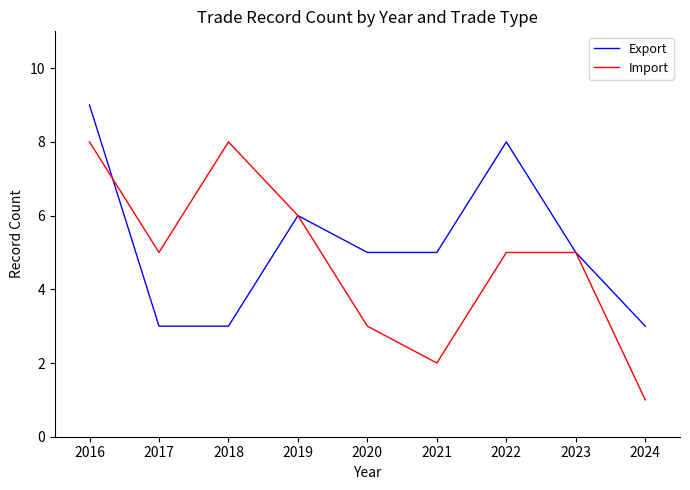

What is the difference between the highest and lowest values at 2018?

5